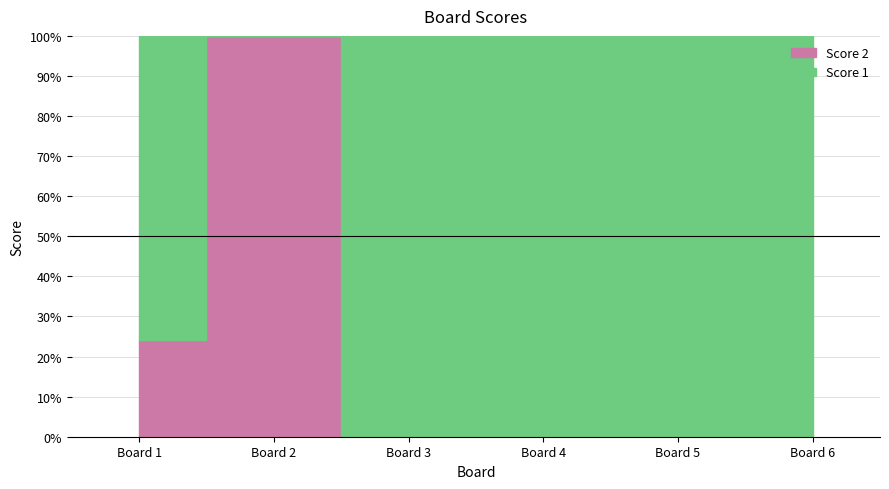

Where do Score 2 and Score 1 first cross each other?

1 and 2